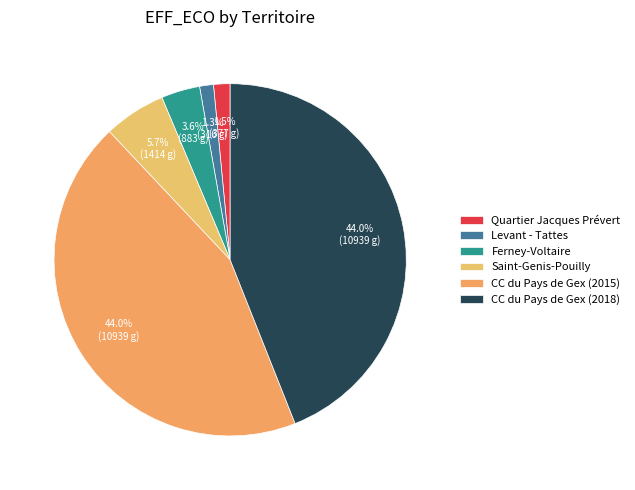

Which category has the smallest portion of the pie?

Levant - Tattes